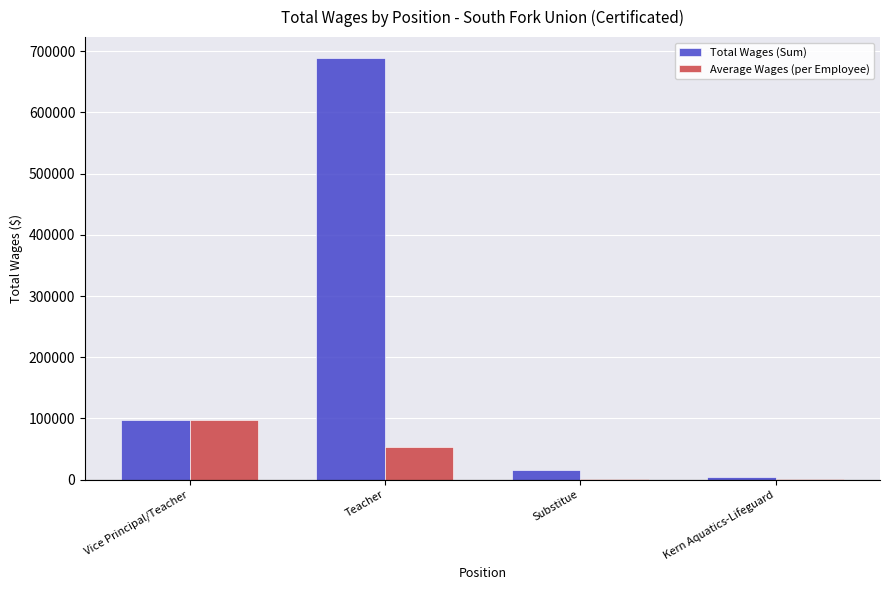

Is it true that Total Wages (Sum) equals 352178.7 at Teacher?

False